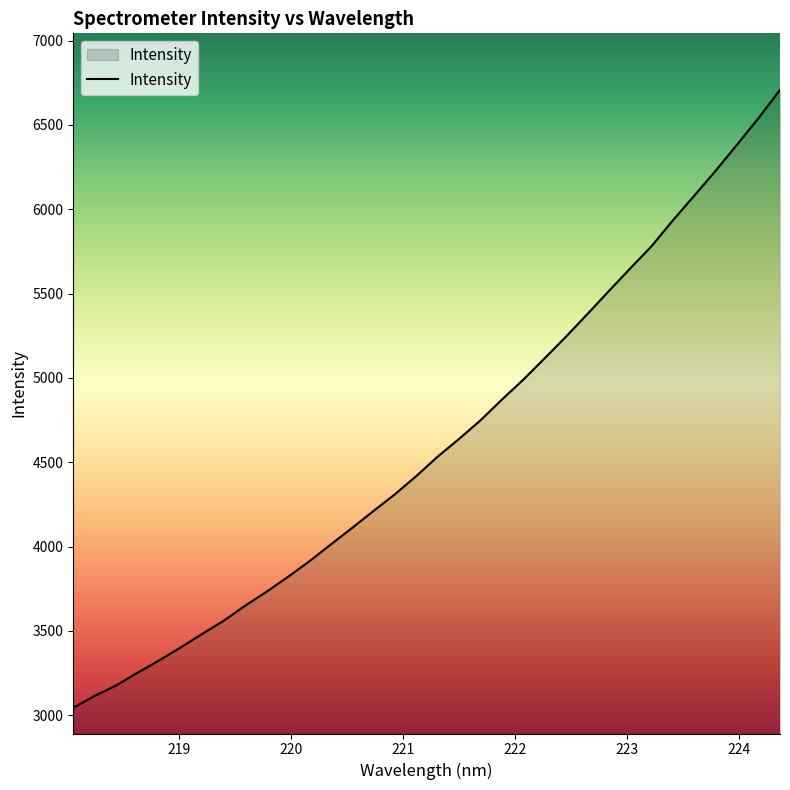

What is the minimum value shown in the chart?

3043.6